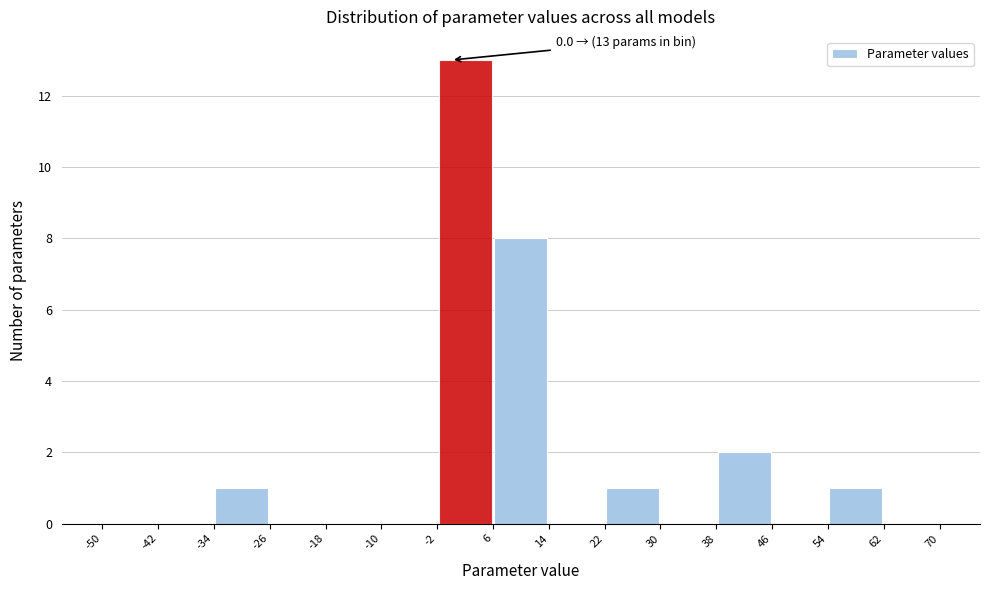

Over which range of the x-axis is the bar tallest?

-2 to 6